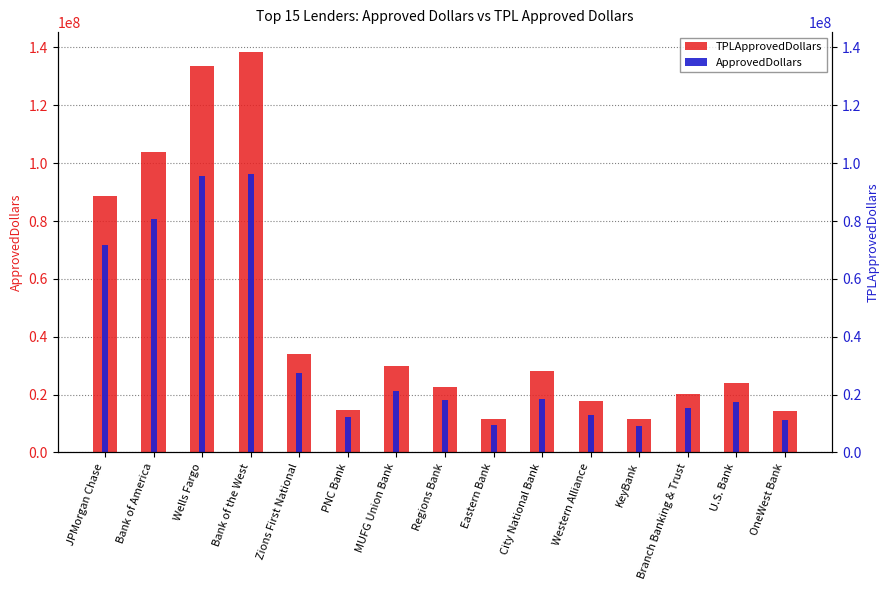

Read the TPLApprovedDollars value at MUFG Union Bank.

29774824